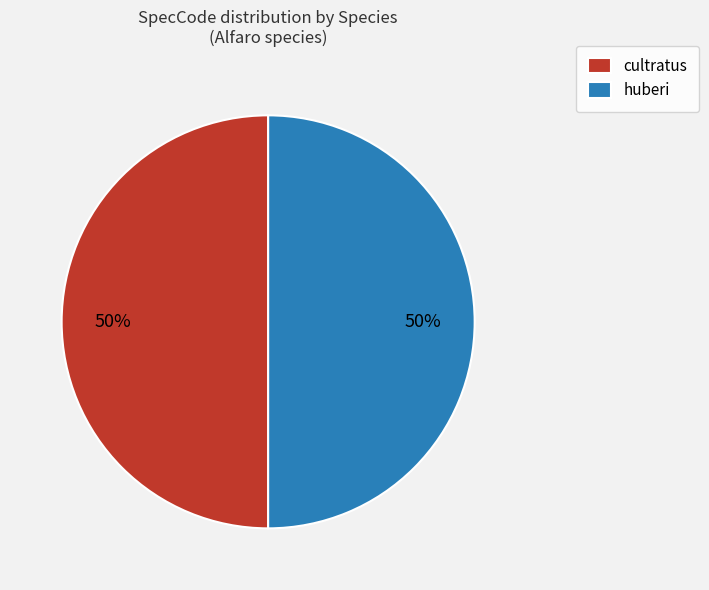

Is it true that huberi is 64% of the pie?

False